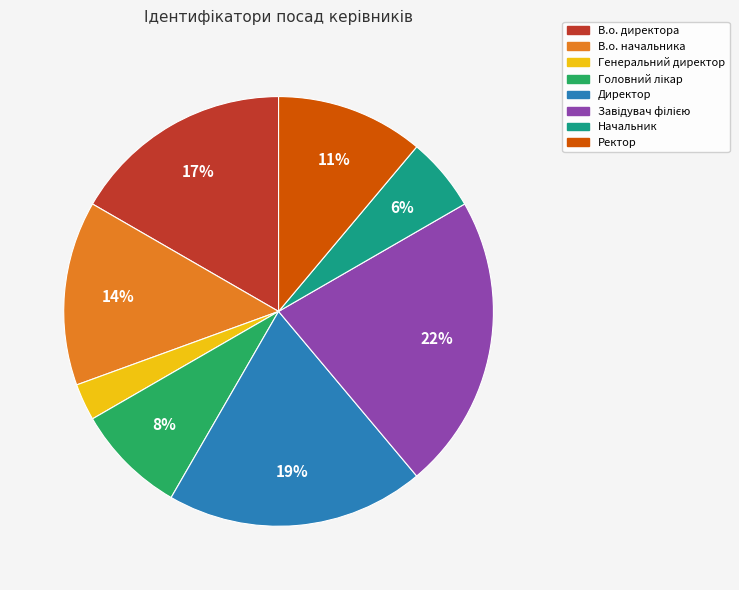

How many slices are in this pie chart?

8